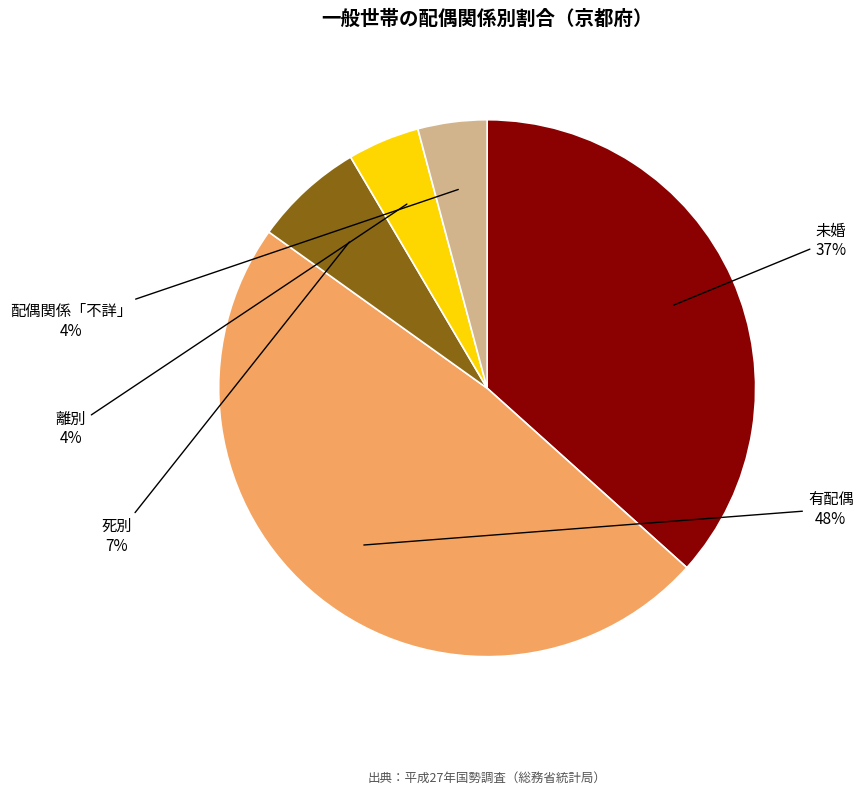

What percentage is the 離別 slice, to the nearest percent?

4%